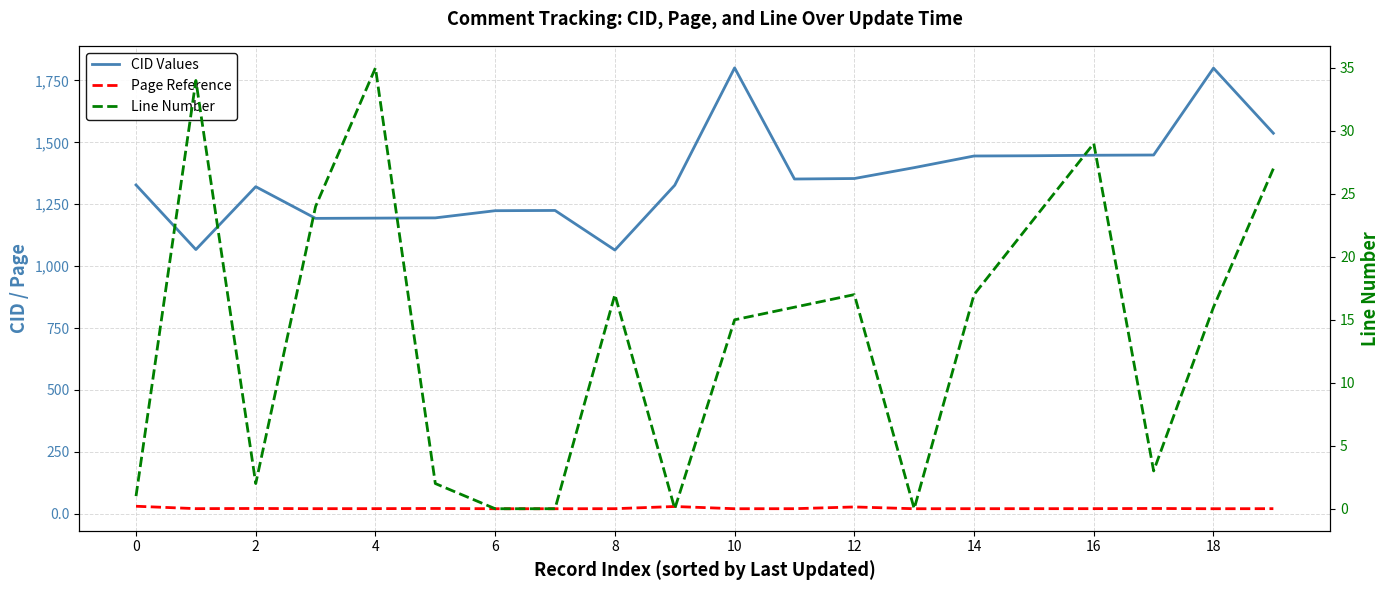

Which series ends up on top after the final intersection of Page Reference and Line Number?

Line Number